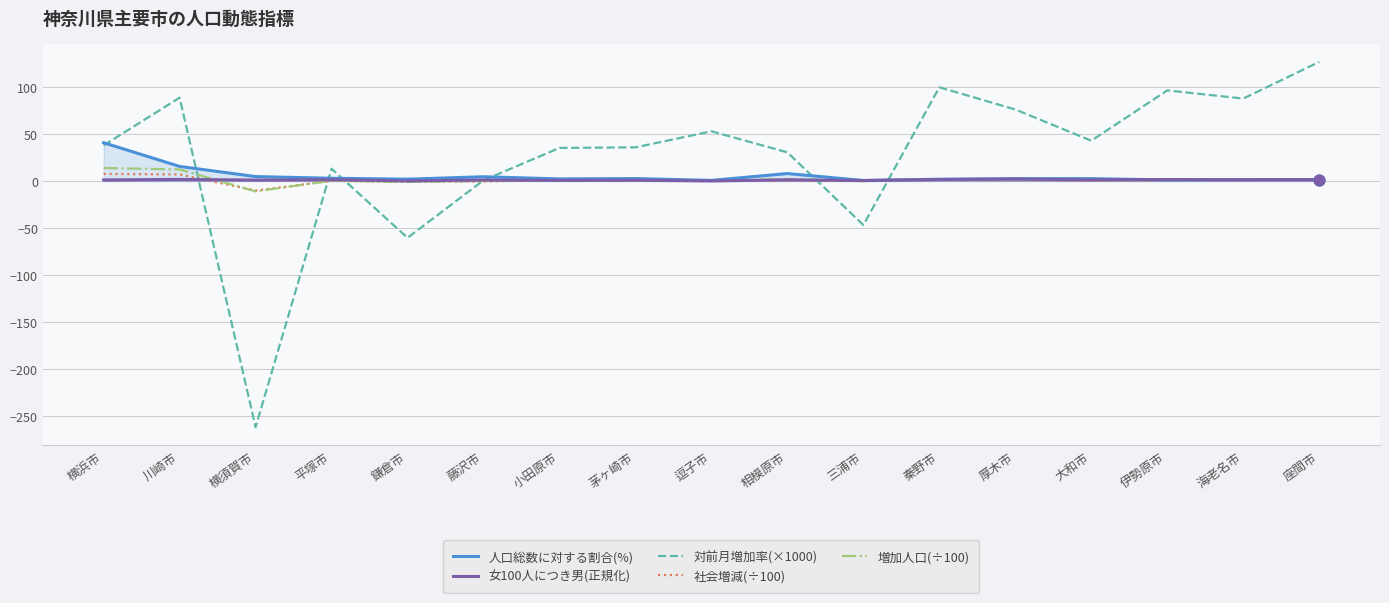

At which category is the sum across all series the highest?

座間市